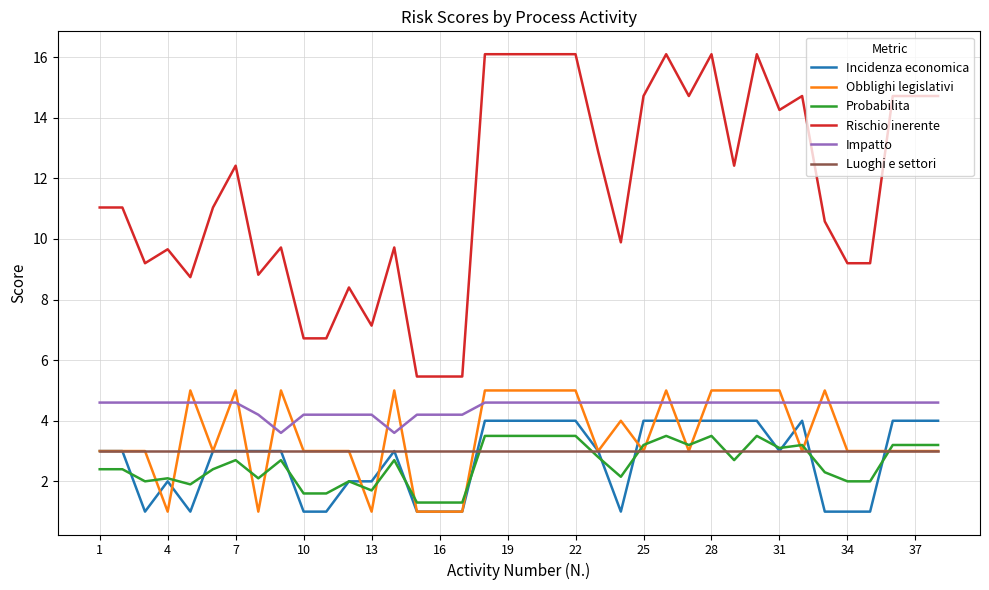

Which series has the largest range (max minus min)?

Rischio inerente